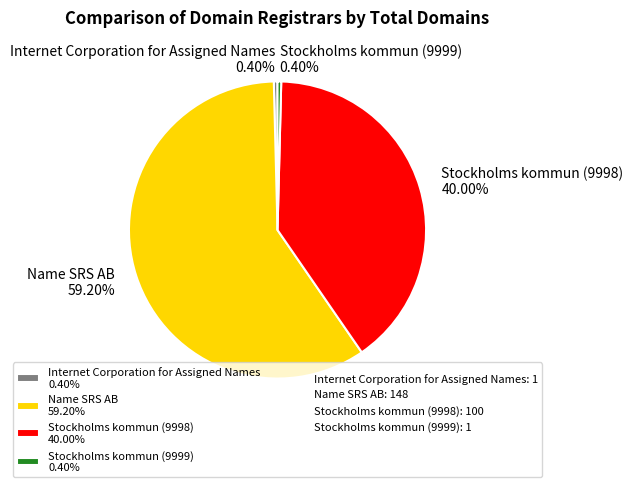

To the nearest percent, what is the difference between the Name SRS AB and Stockholms kommun (9999) slice percentages?

59%